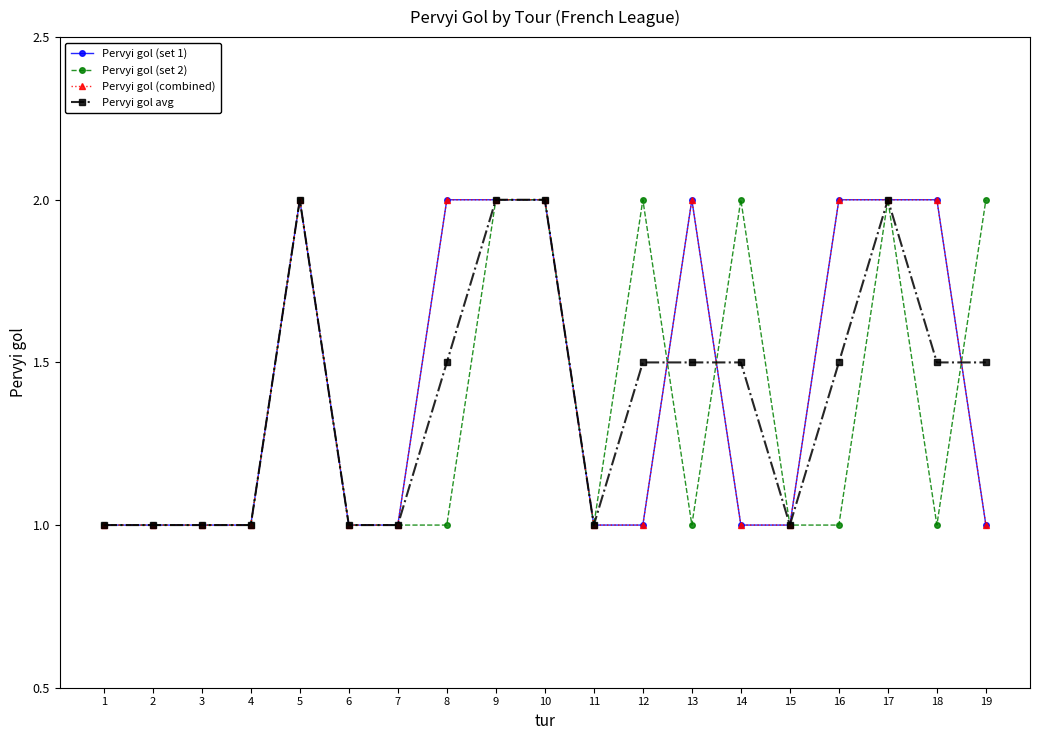

Is this an area chart (filled region under the line)?

No